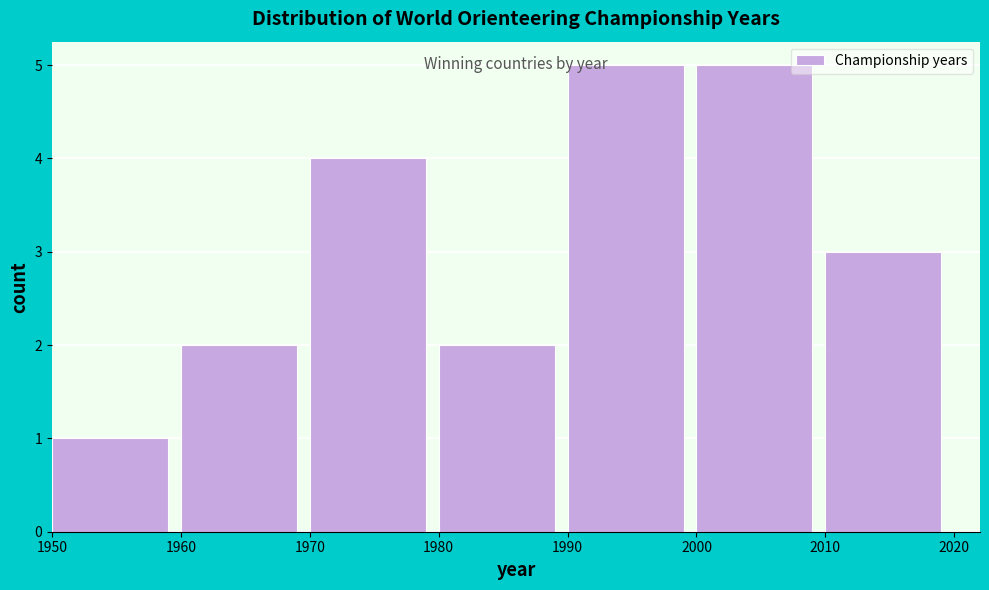

Reading left to right, list every bar in this chart as the range it spans on the x-axis followed by its height. The values are not printed on the chart, so give them approximately, as read against the axis.

1950 to 1960: 1
1960 to 1970: 2
1970 to 1980: 4
1980 to 1990: 2
1990 to 2000: 5
2000 to 2010: 5
2010 to 2020: 3